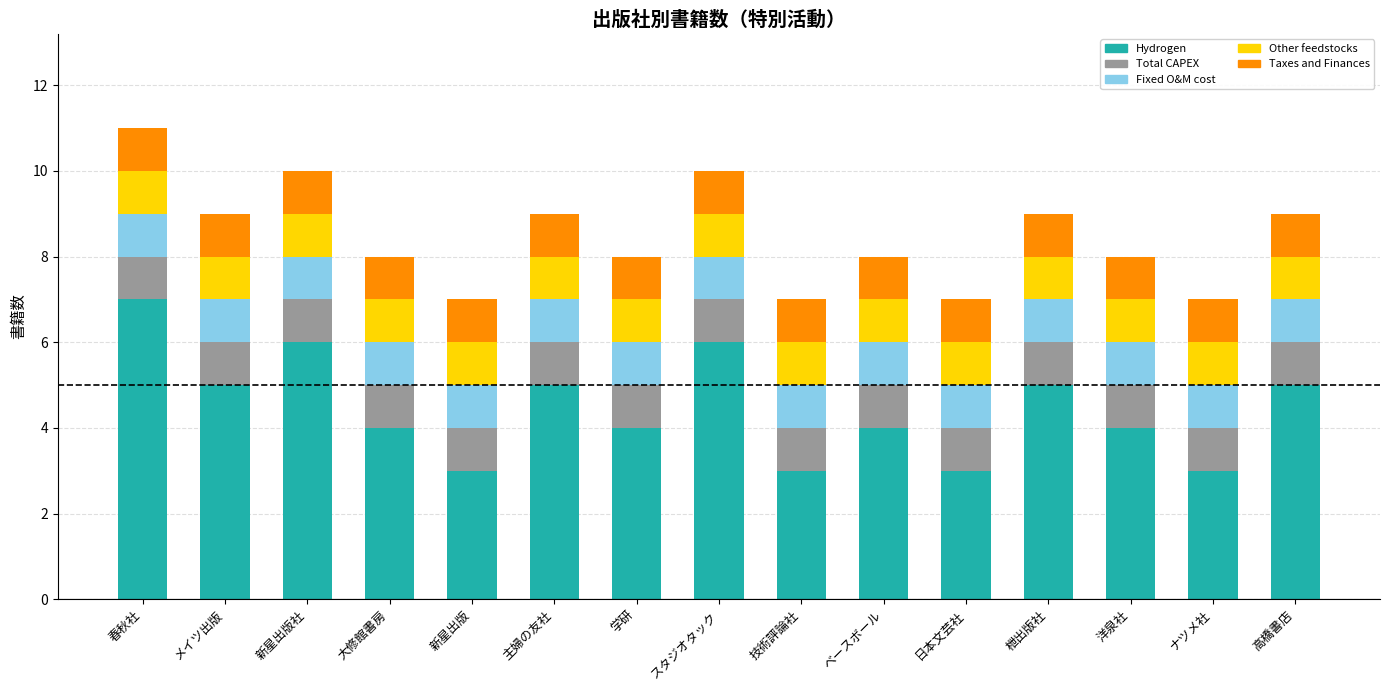

What is the total value across all series at 学研?

8